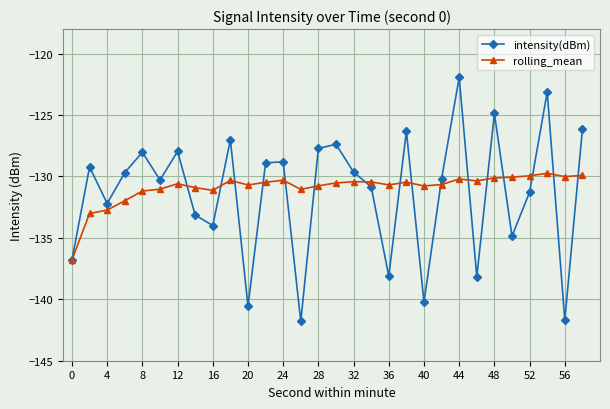

Which series has the widest spread of values?

intensity(dBm)